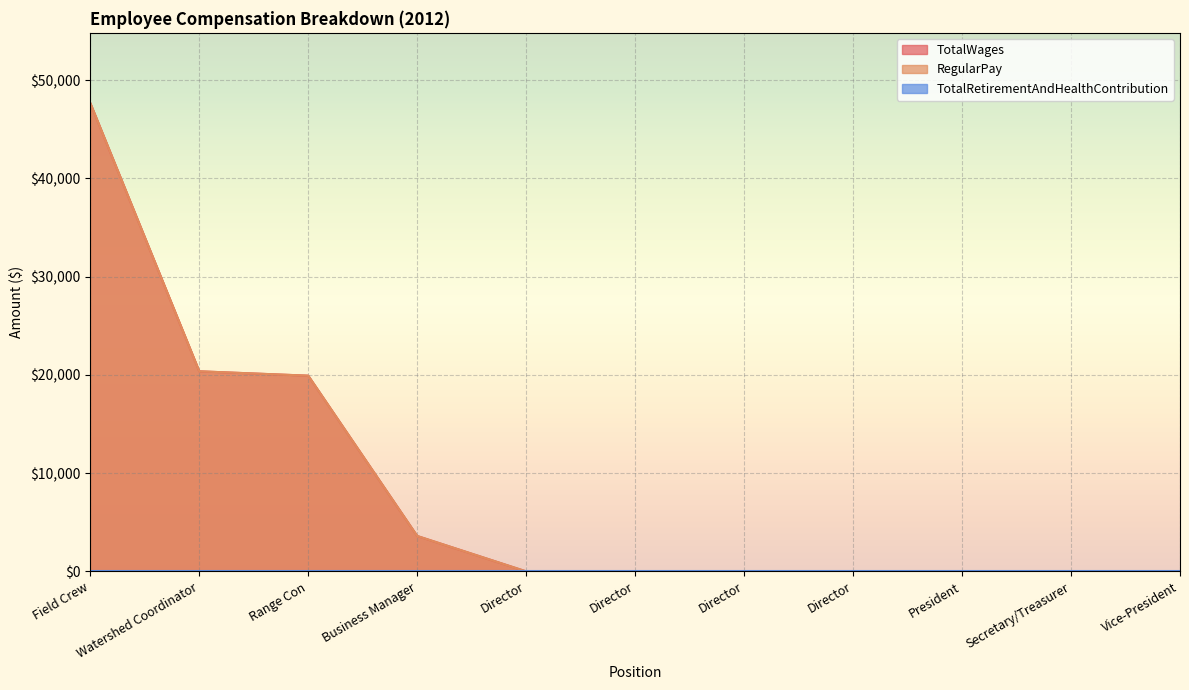

Which category has the highest value across all series?

Field Crew